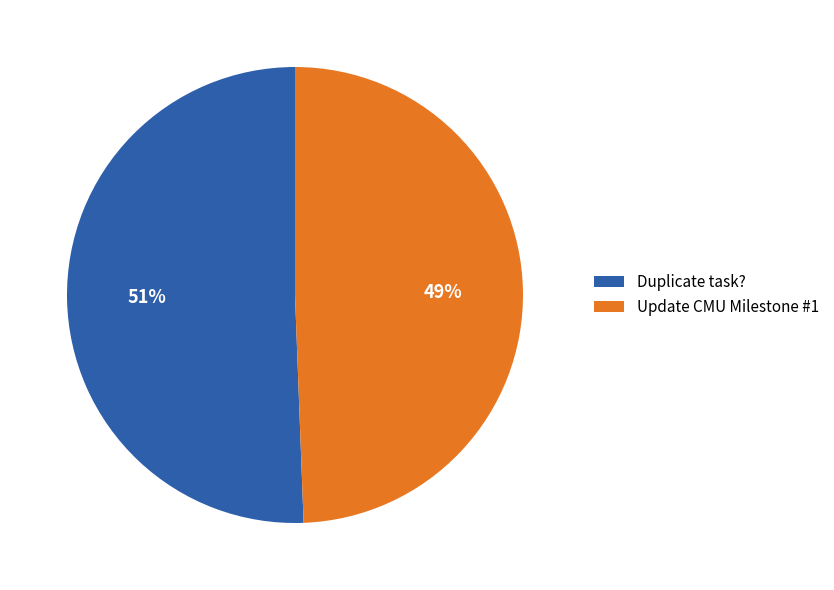

Count the number of slices in the pie.

2